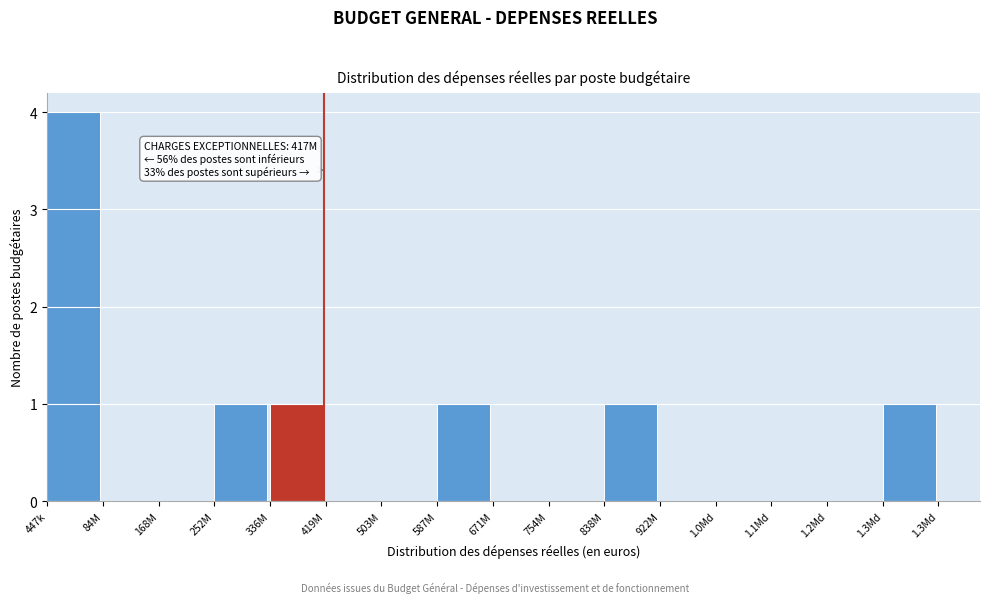

Reading right to left, transcribe all the data shown in this chart.

1.3Md=1	1.2Md=0	1.1Md=0	1.0Md=0	922M=0	838M=1	754M=0	671M=0	587M=1	503M=0	419M=0	336M=1	252M=1	168M=0	84M=0	447k=4